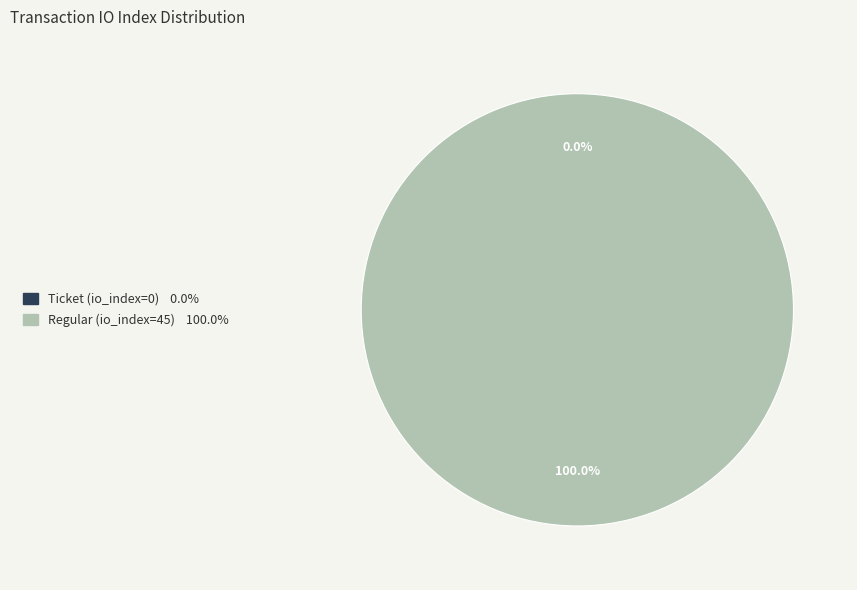

Rank the categories by value from highest to lowest.

Regular (io_index=45), Ticket (io_index=0)